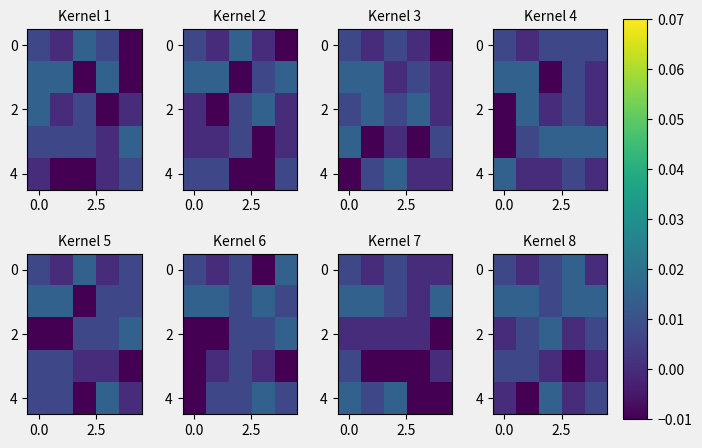

Which label corresponds to the largest value in the chart?

3